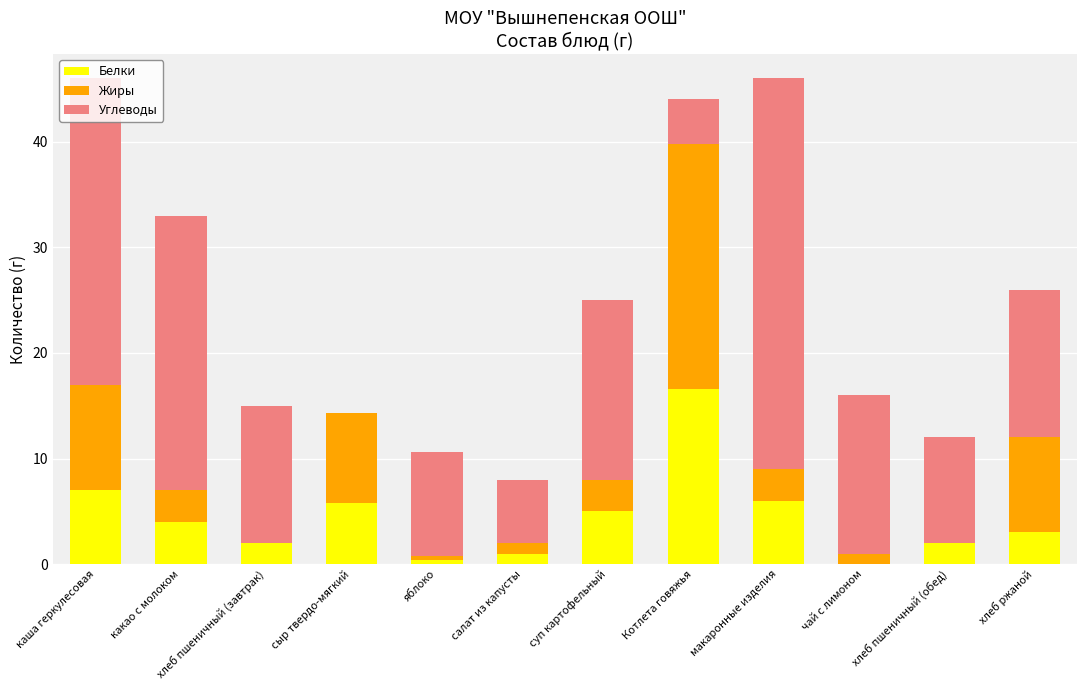

Are the bars horizontal?

No